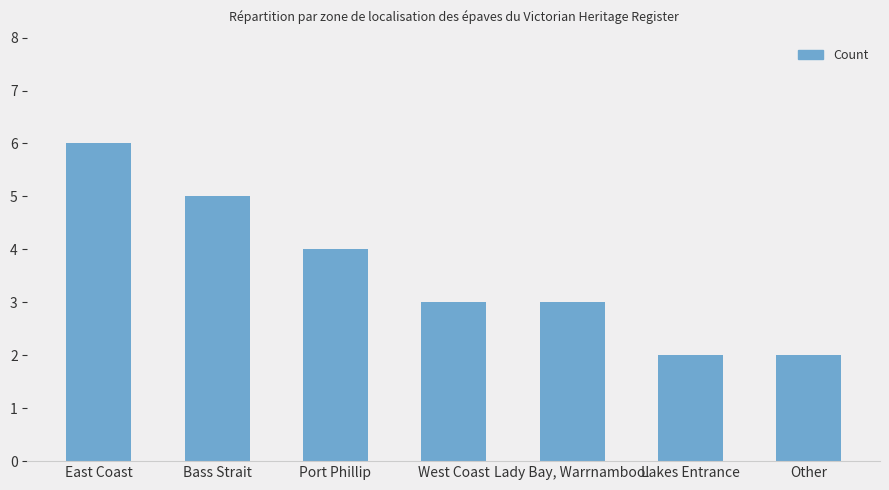

What is the change in value from East Coast to Port Phillip?

-2